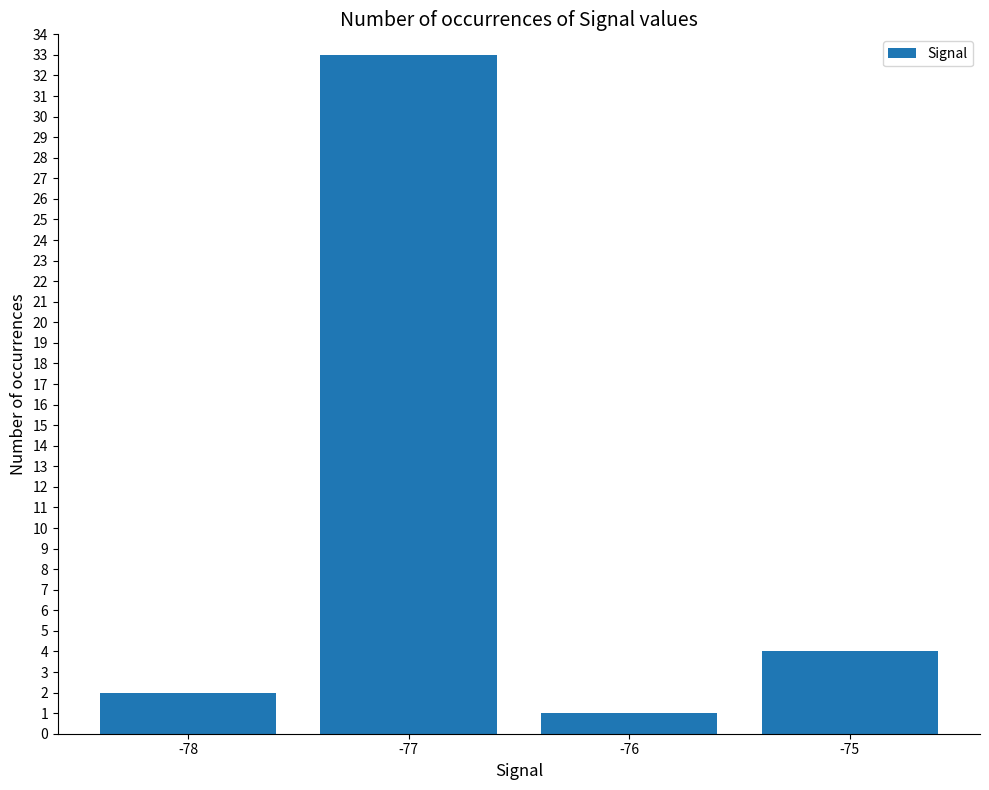

Approximately how many times larger is the value at -77 compared to -76?

33.0